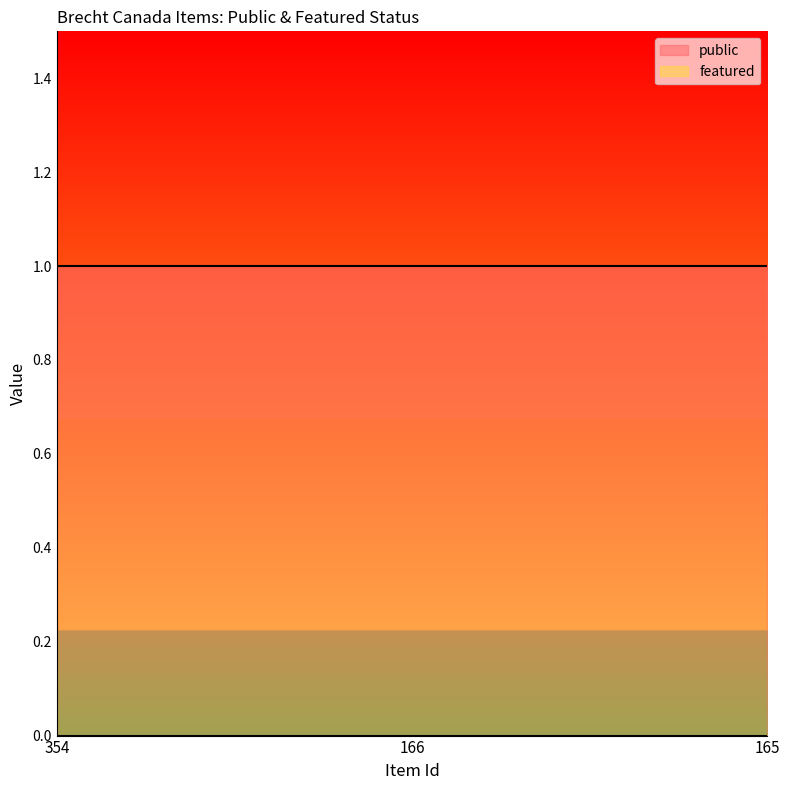

True or false: public has a value of 2 at 354.

False